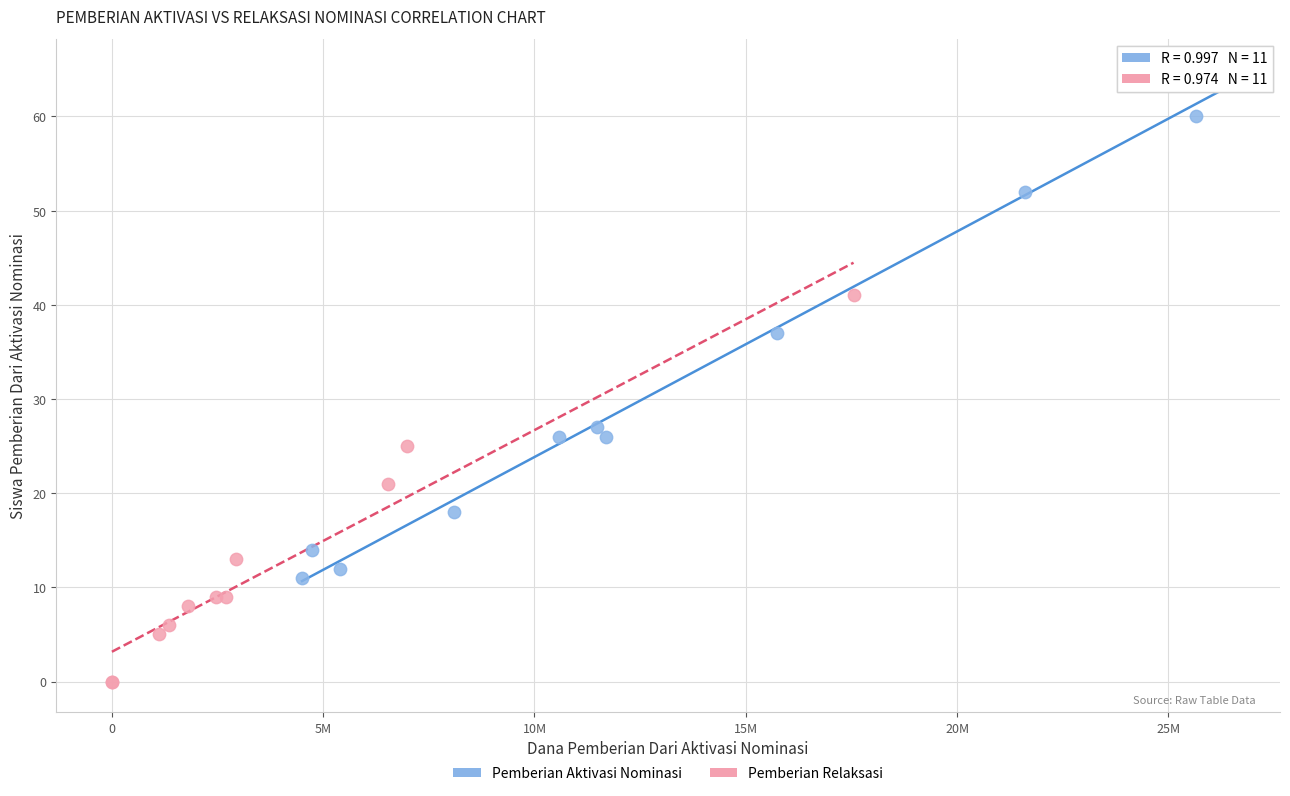

Which series reaches the maximum Y coordinate?

Pemberian Aktivasi Nominasi